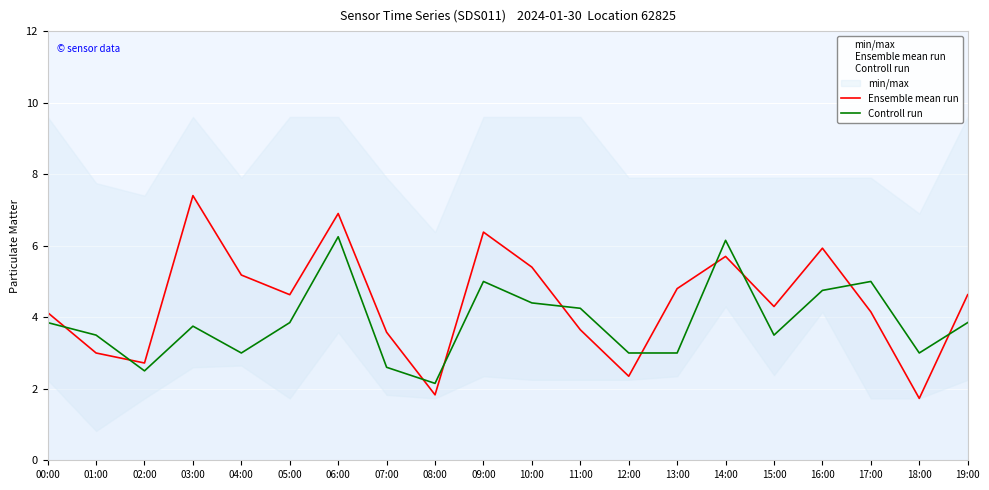

In Ensemble mean run, how many points are higher than both neighbors (excluding endpoints)?

5